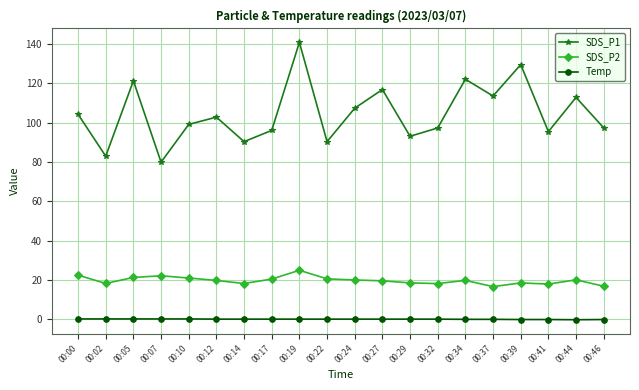

What is the value of the SDS_P1 point at the 5th from the left?

99.1